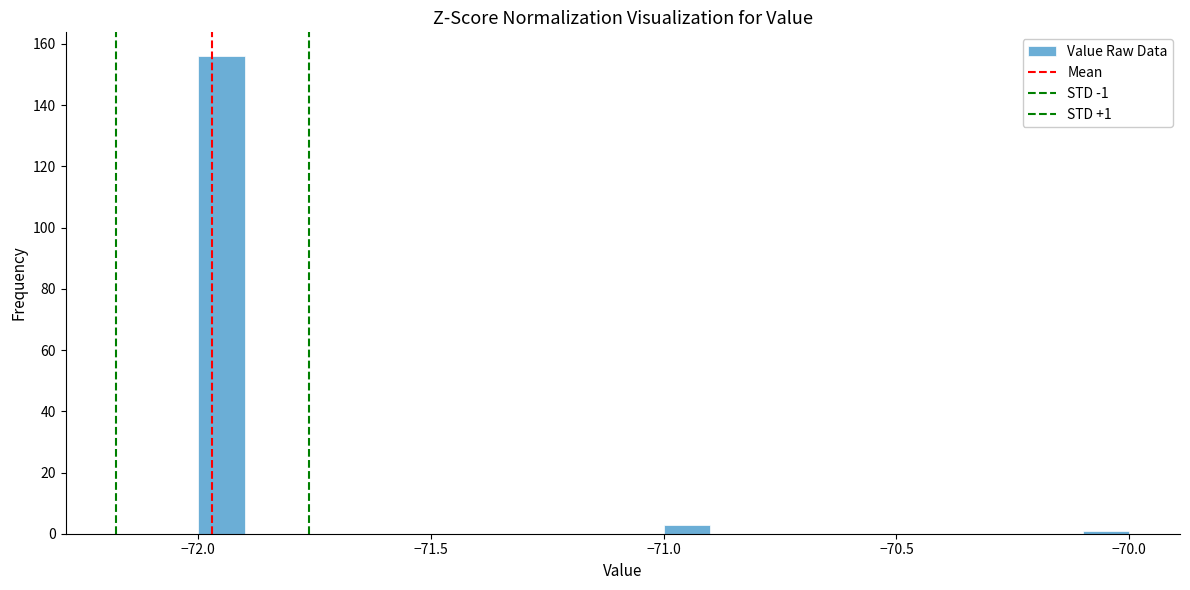

Around what value on the x-axis is the tallest bar? Give the approximate position of its centre, as read against the axis.

-71.95